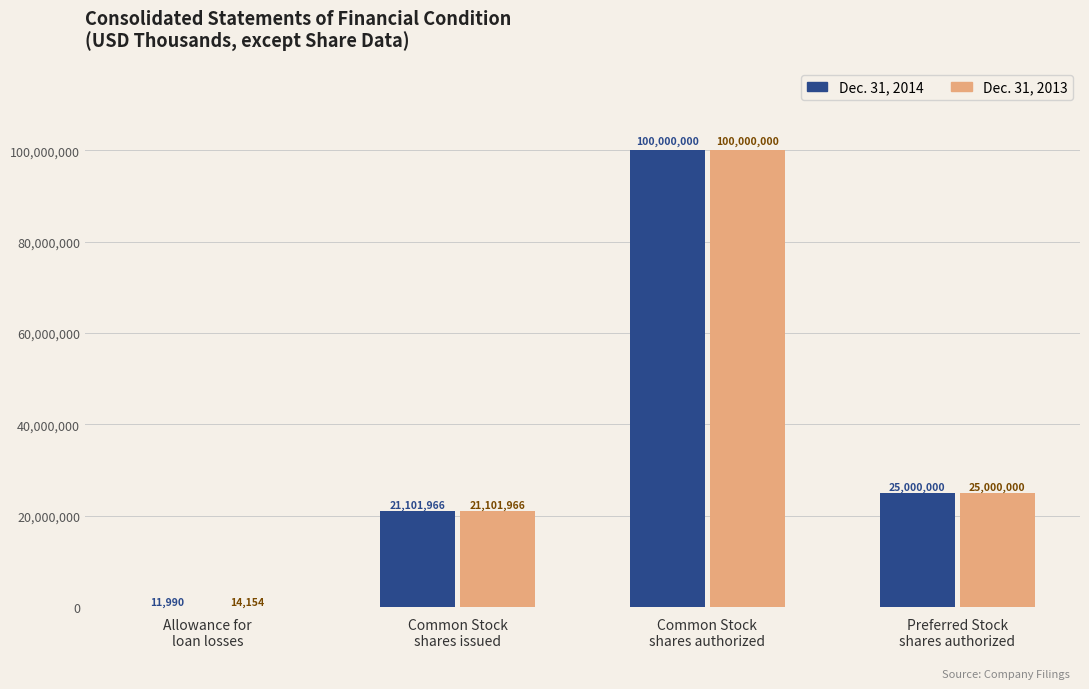

What is the sum of all Dec. 31, 2013 values?

146116120